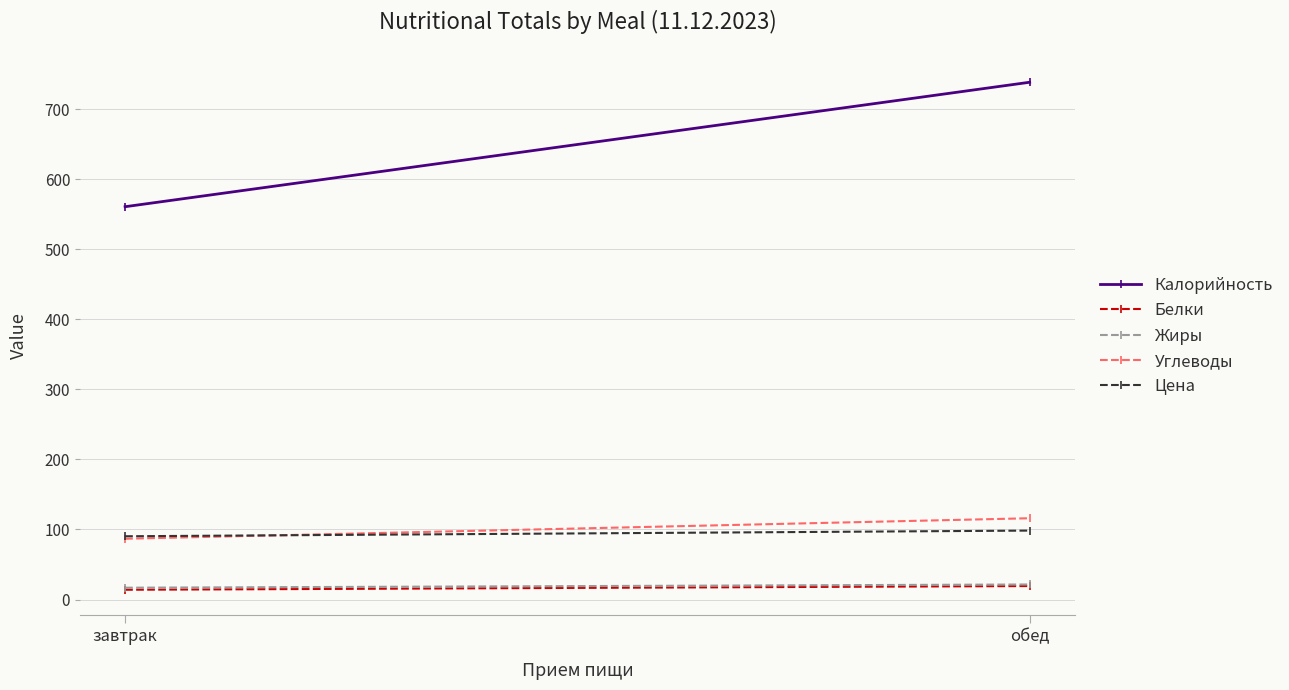

What is the spread (max minus min) of values at обед?

719.1